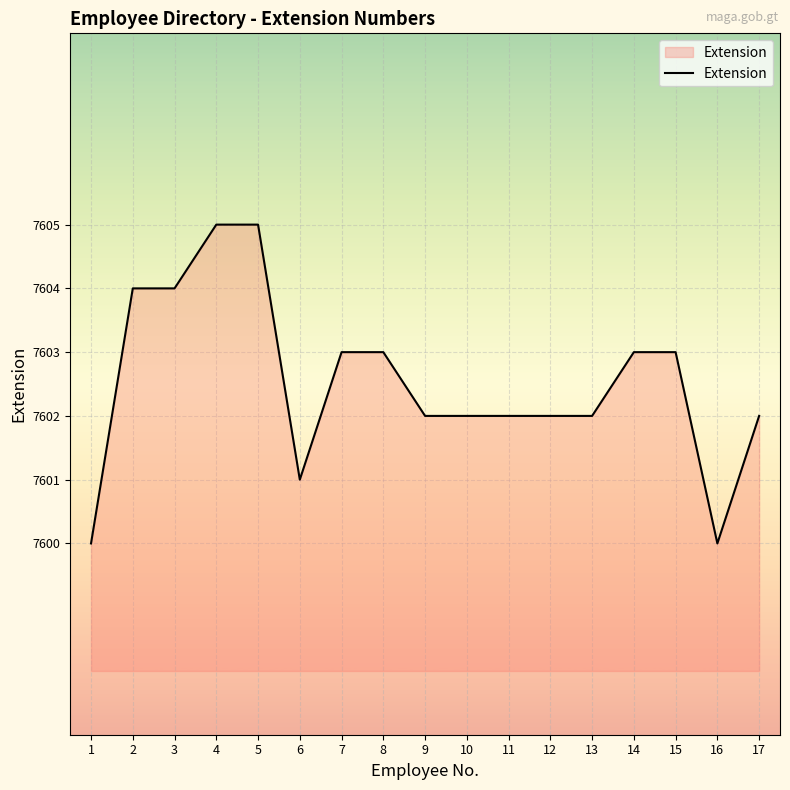

What is the smallest value displayed?

7600